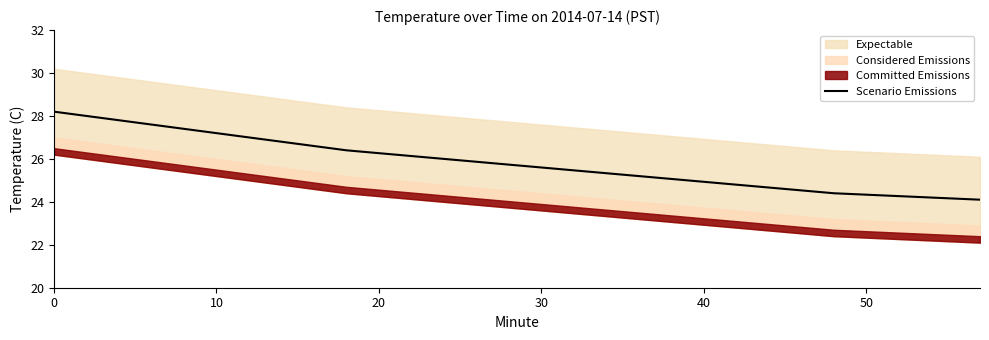

What is the minimum value for Scenario Emissions?

24.1